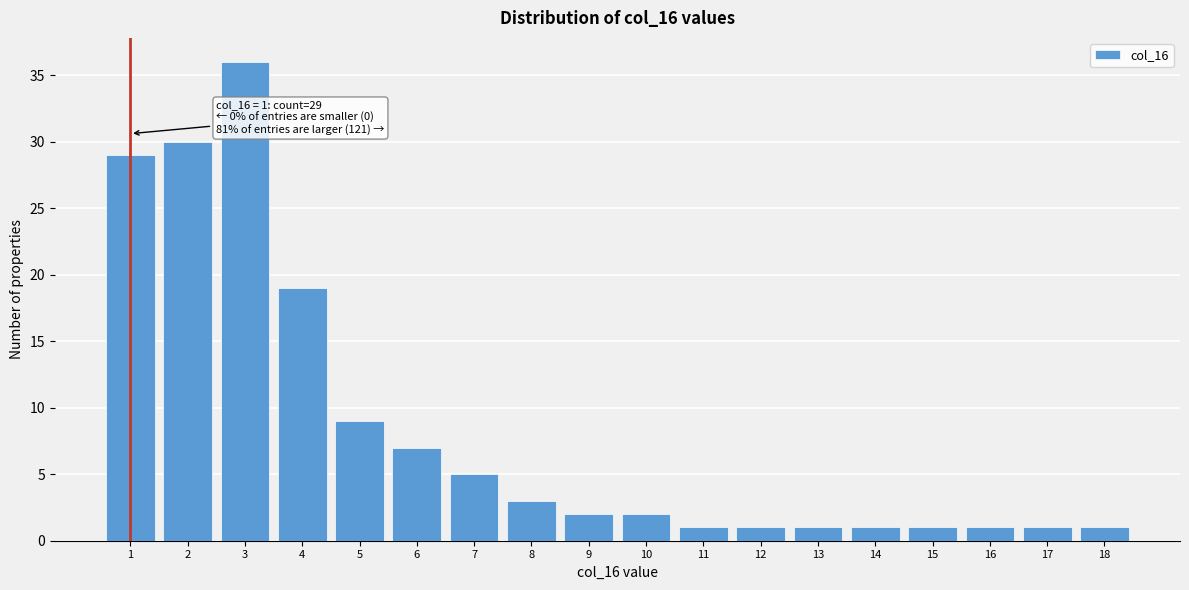

Reading left to right, what are all the values shown in this chart?

1=29	2=30	3=36	4=19	5=9	6=7	7=5	8=3	9=2	10=2	11=1	12=1	13=1	14=1	15=1	16=1	17=1	18=1